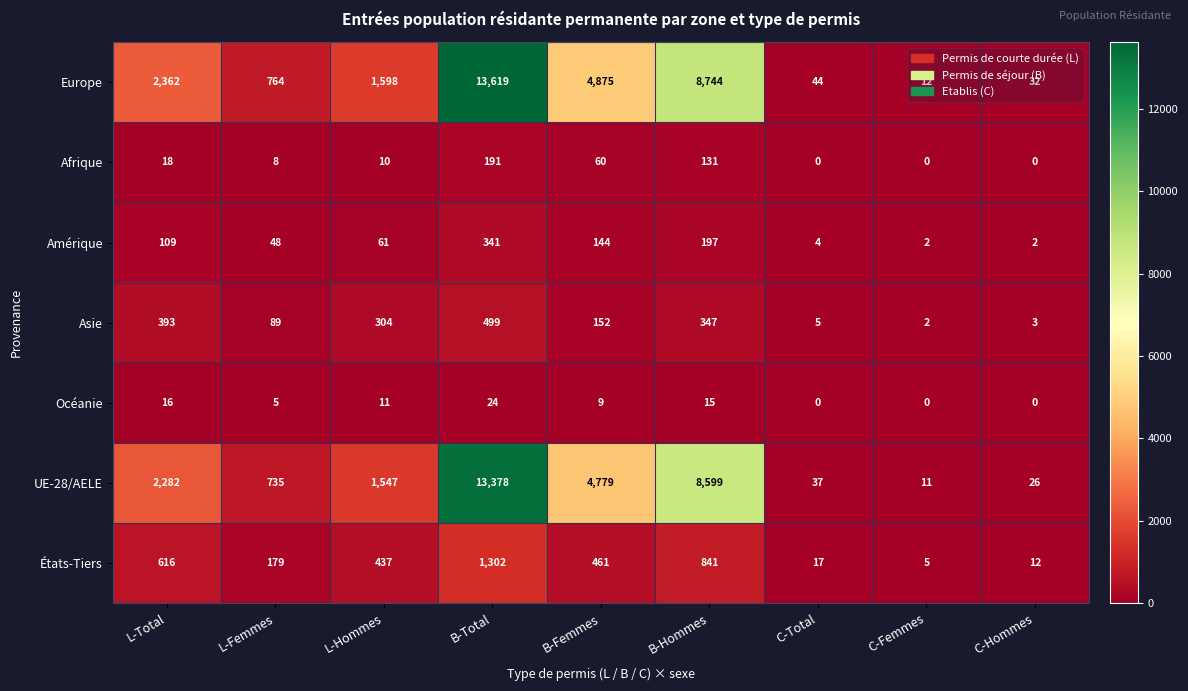

Count the number of categories in the chart.

9